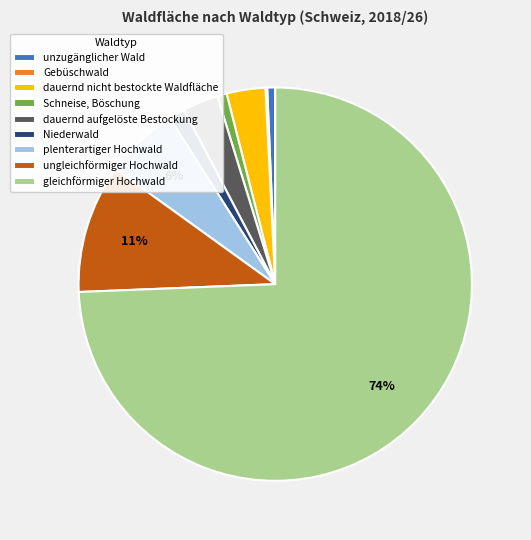

Which has a higher value, dauernd nicht bestockte Waldfläche or gleichförmiger Hochwald?

gleichförmiger Hochwald